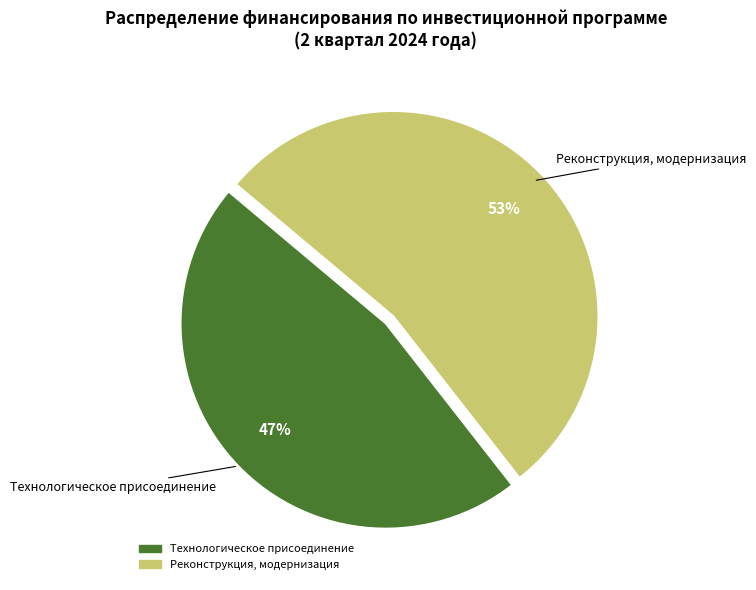

Does any single category account for the majority?

Yes